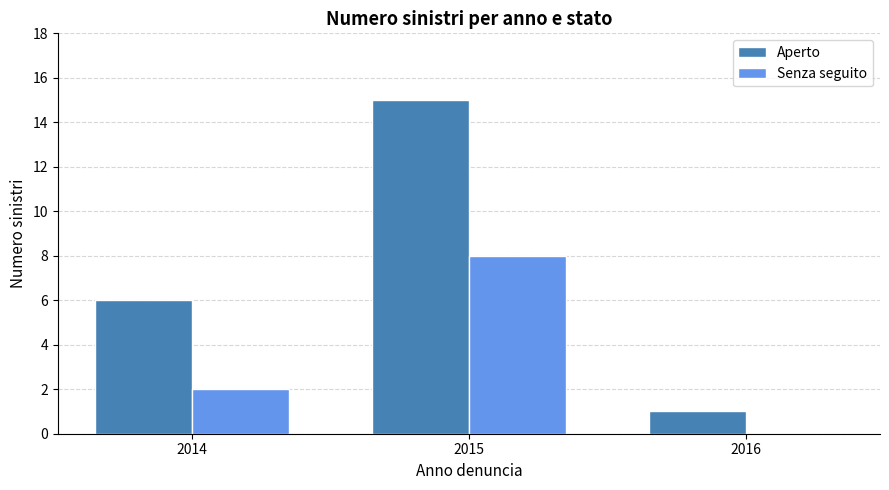

At which label is Aperto closest to 8?

2014